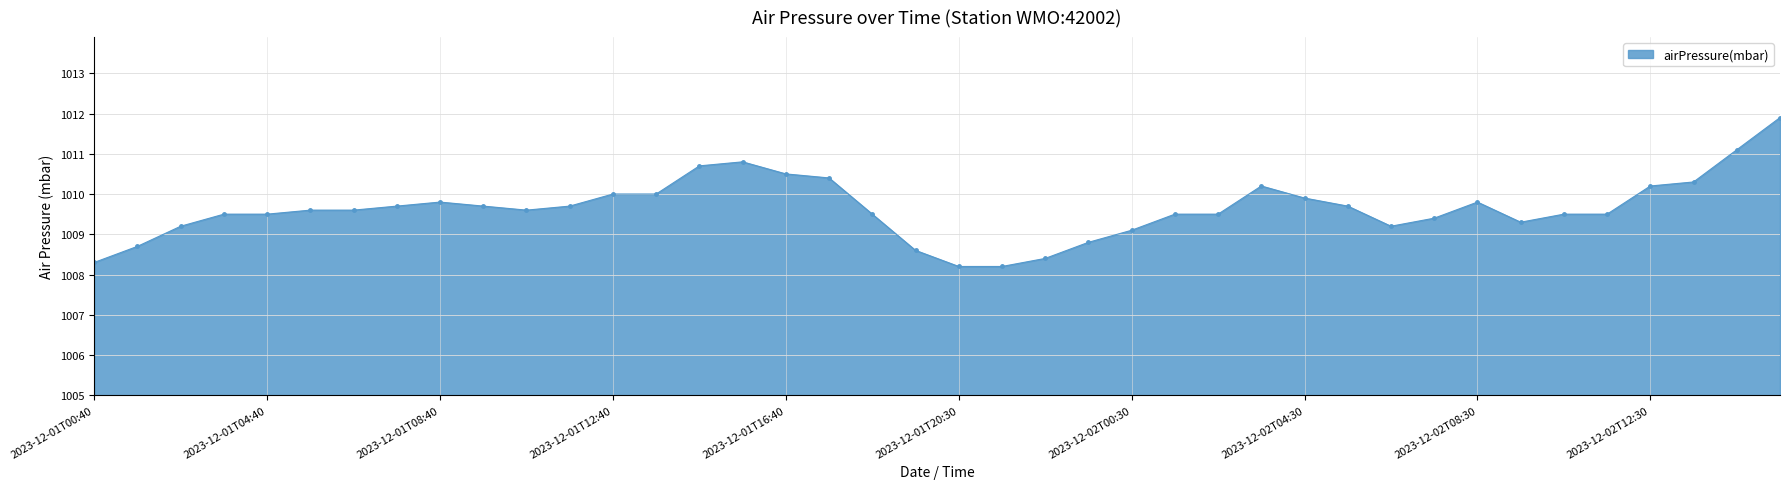

What is the difference between the maximum and minimum values?

3.7